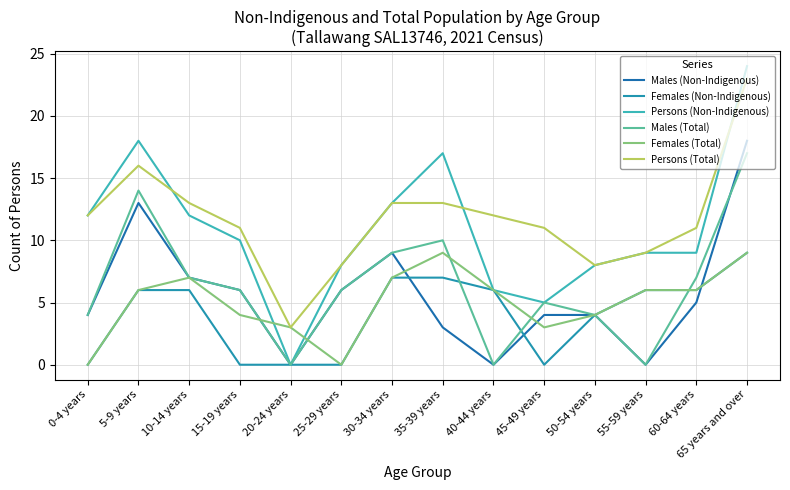

Between 30-34 years and 55-59 years, which is larger?

30-34 years